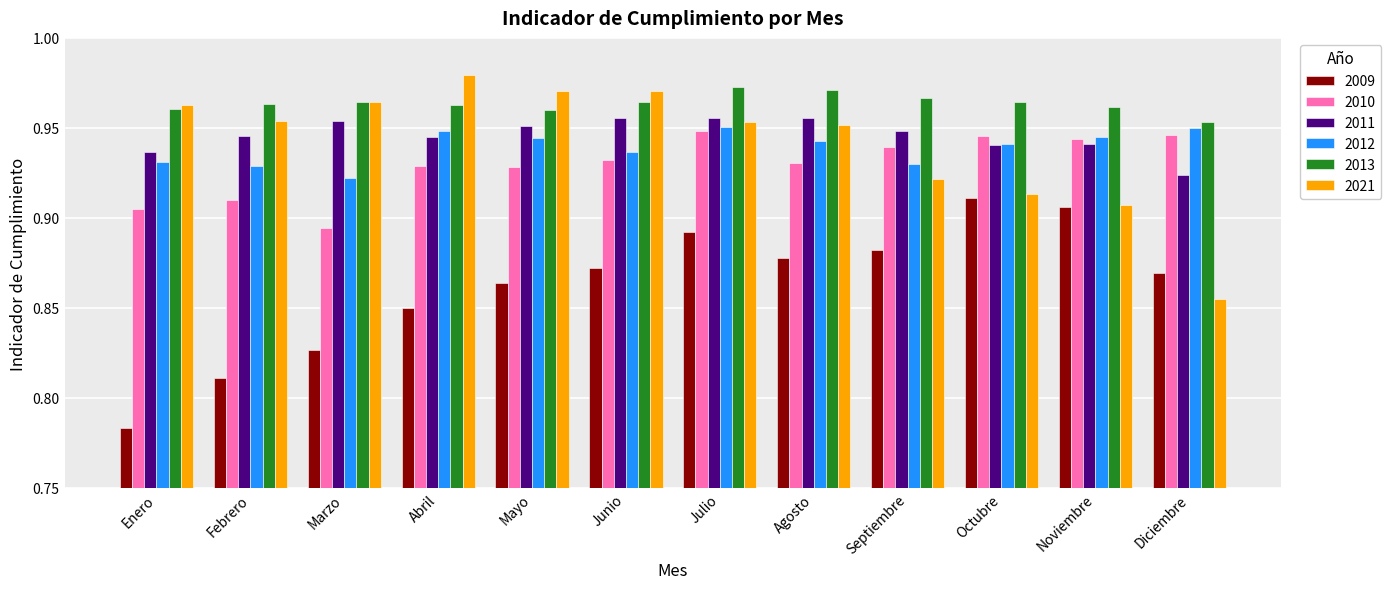

At which label does 2012 reach its minimum?

Marzo